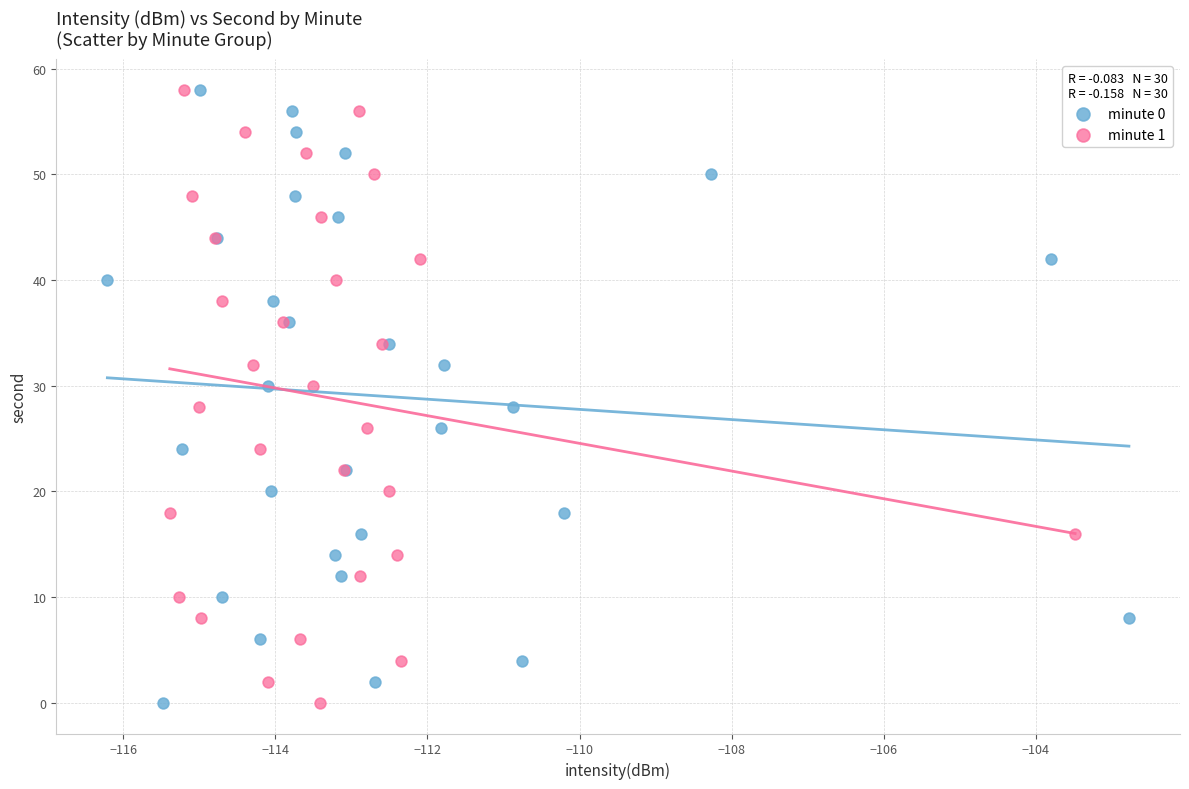

What are all the series names shown in the legend?

minute 0, minute 1